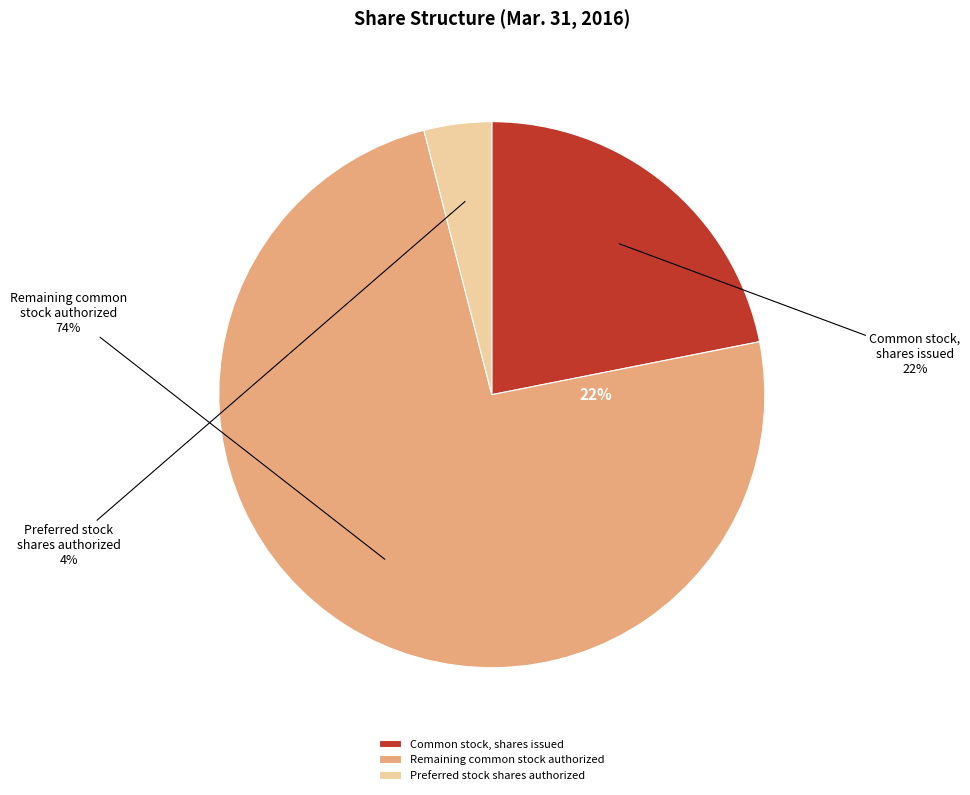

How many segments does this pie chart have?

3